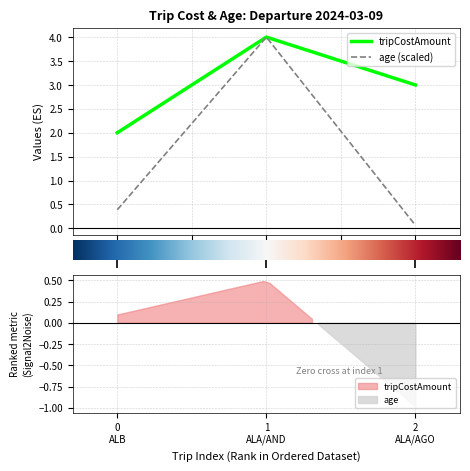

True or false: tripCostAmount has a value of 2.0 at 0.0.

True